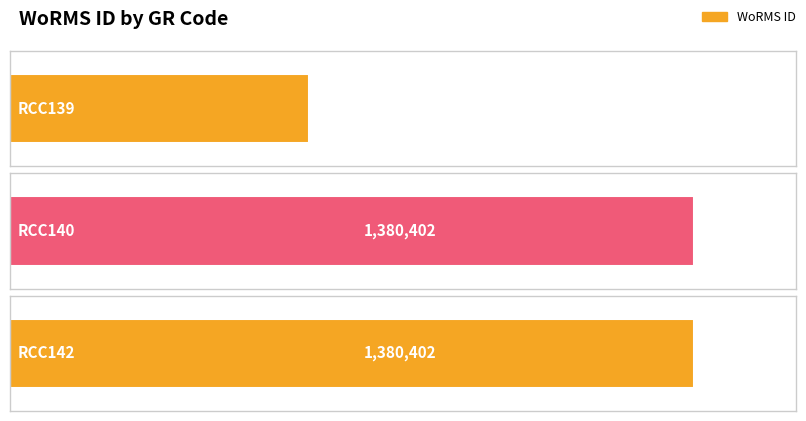

Reading left to right, extract all data points from this chart.

RCC139=603429	RCC140=1380402	RCC142=1380402